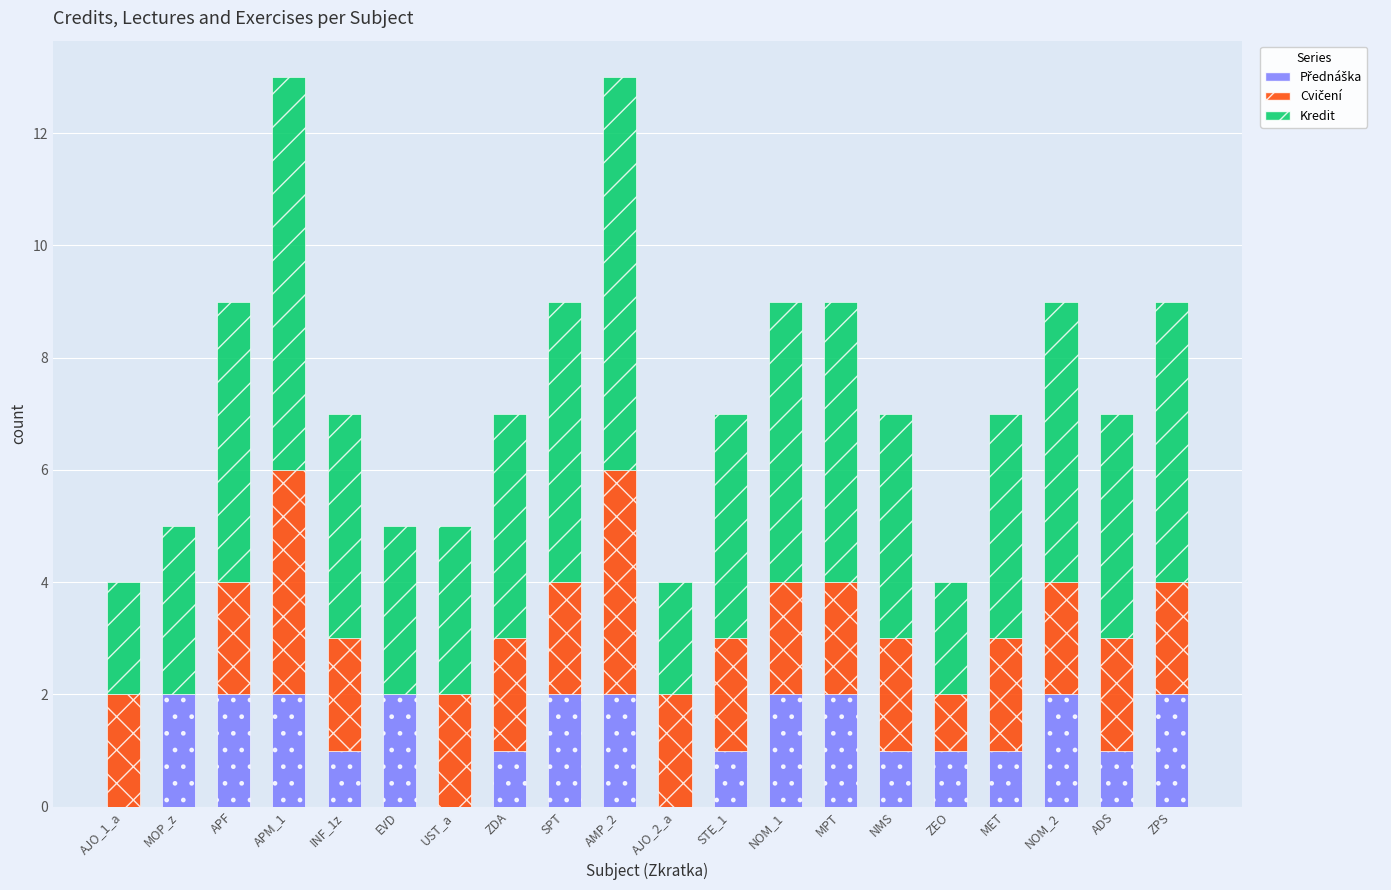

What is the total value across all series at ZEO?

4